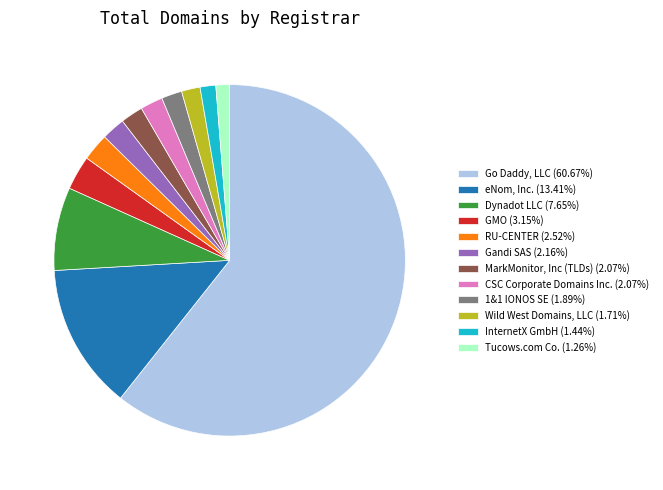

Which category has the biggest portion of the pie?

Go Daddy, LLC